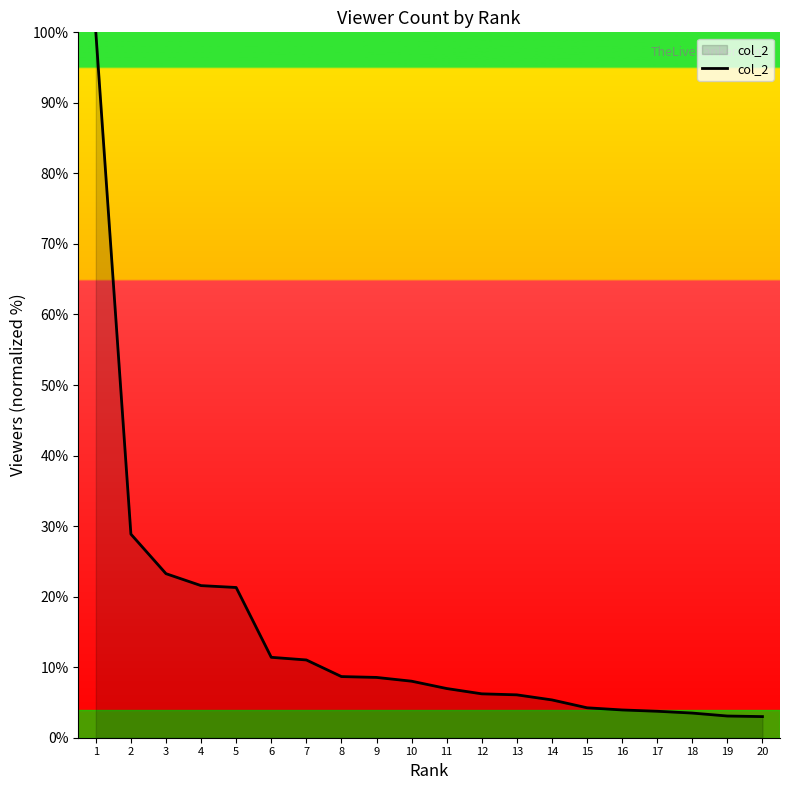

How many values are below 8?

10